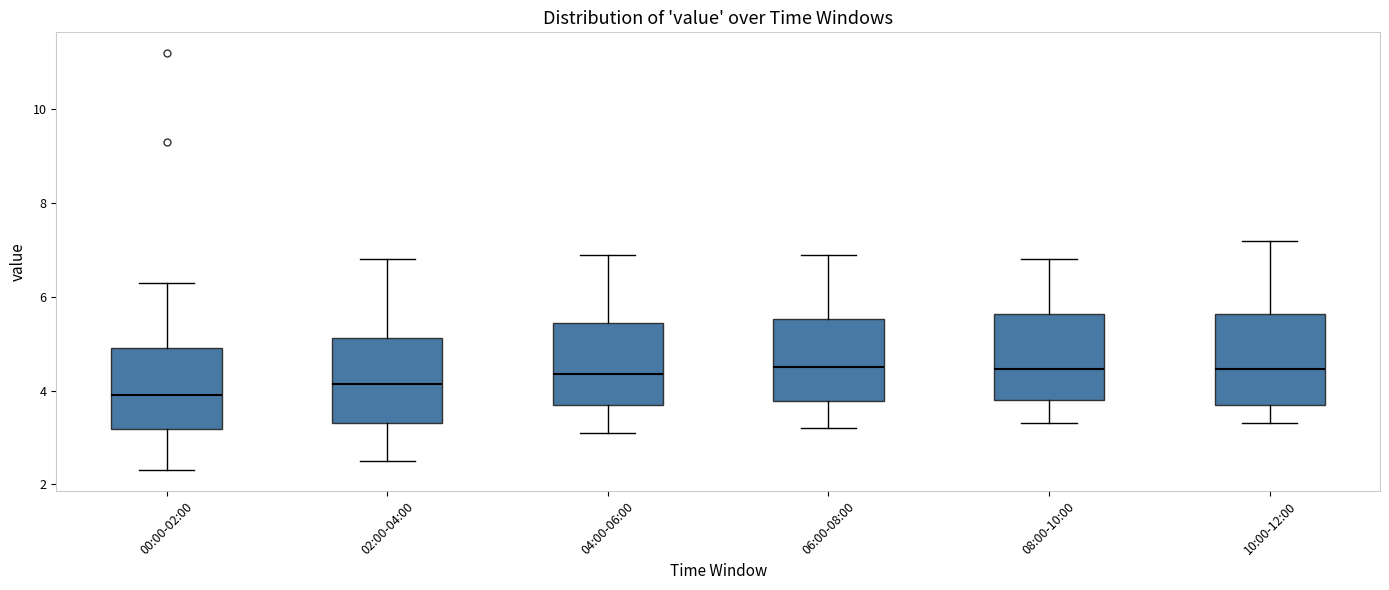

Reading left to right, read every box against the y-axis: the position of its median line, the range the box covers, and the ends of its whiskers. The values are not printed on the chart, so give them approximately, as read against the axis.

00:00-02:00: median 4.0, box 3.2 to 5.0, whiskers 2.4 to 6.4
02:00-04:00: median 4.2, box 3.4 to 5.2, whiskers 2.6 to 6.8
04:00-06:00: median 4.4, box 3.8 to 5.4, whiskers 3.2 to 7.0
06:00-08:00: median 4.6, box 3.8 to 5.6, whiskers 3.2 to 7.0
08:00-10:00: median 4.4, box 3.8 to 5.6, whiskers 3.4 to 6.8
10:00-12:00: median 4.4, box 3.8 to 5.6, whiskers 3.4 to 7.2